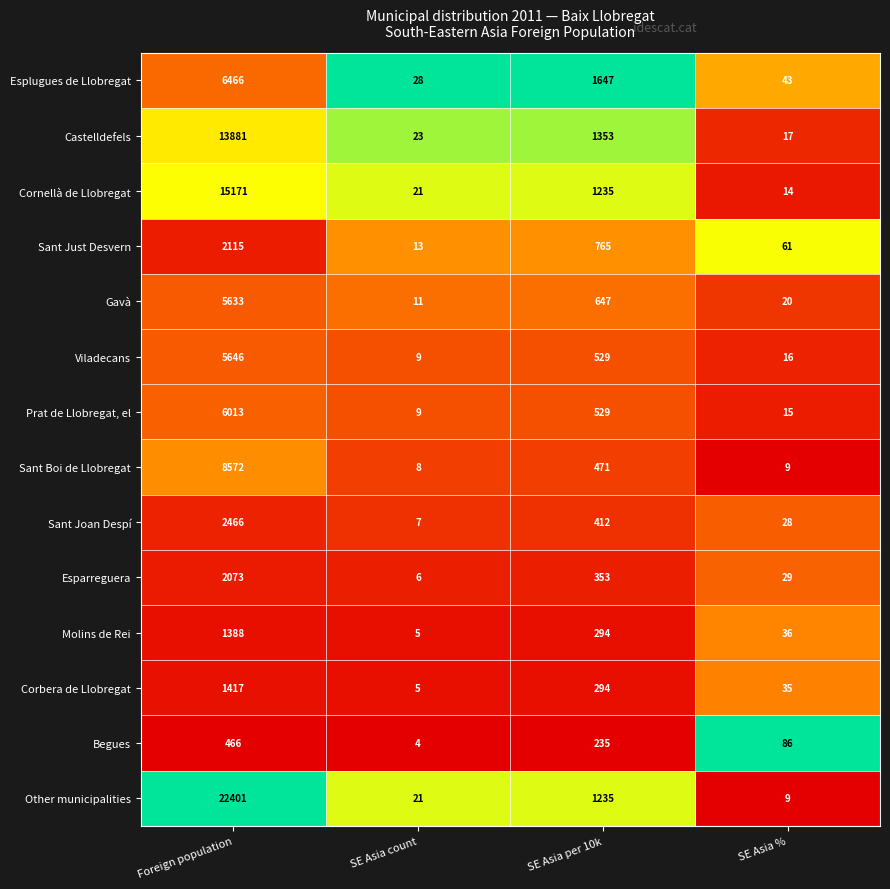

Which series has the largest range (max minus min)?

Other municipalities